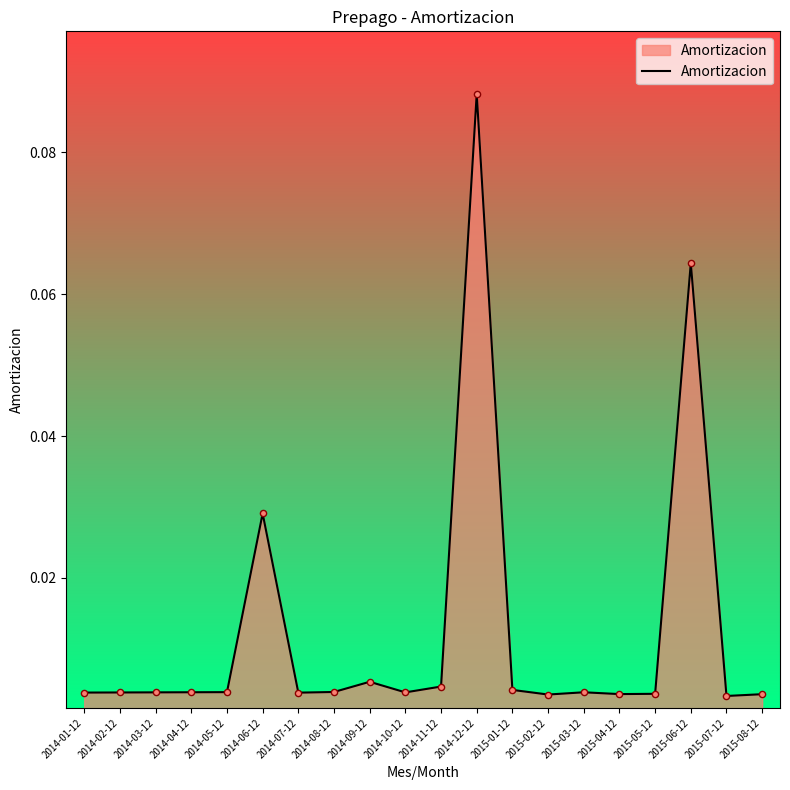

Which has a higher value, 2014-12-12 or 2014-09-12?

2014-12-12